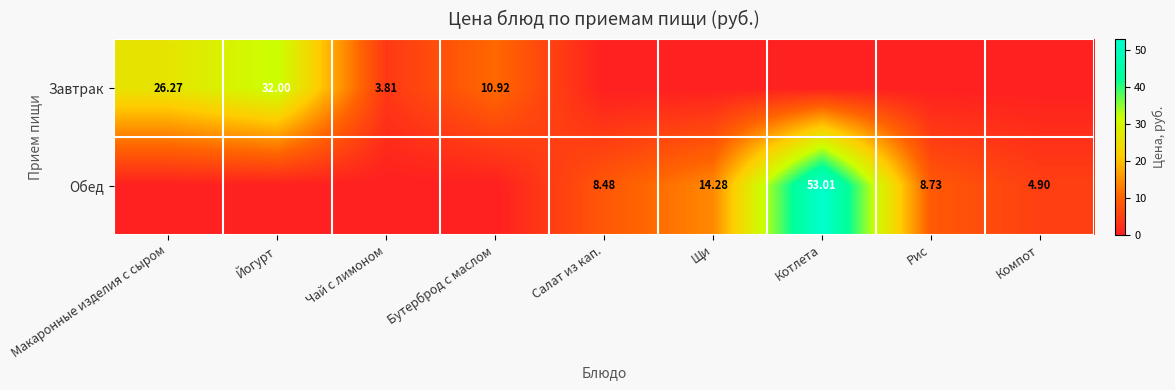

List the series in order of their overall mean, highest first.

Обед, Завтрак